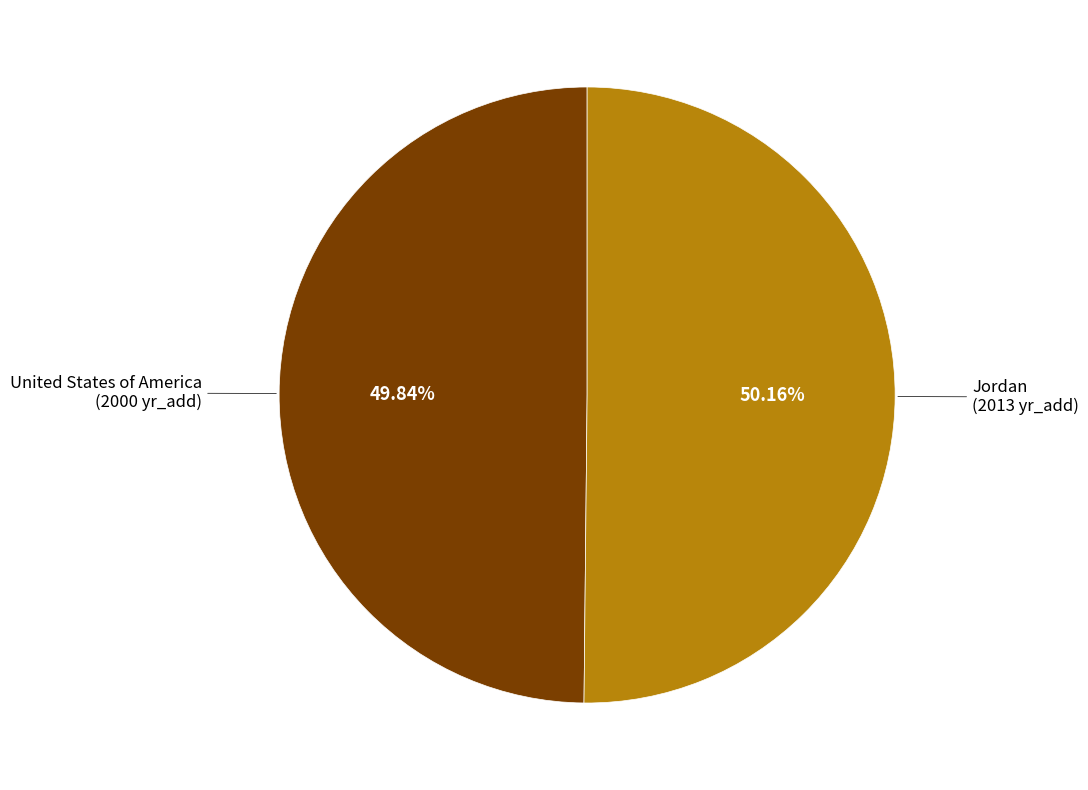

Does any single category account for the majority?

Yes